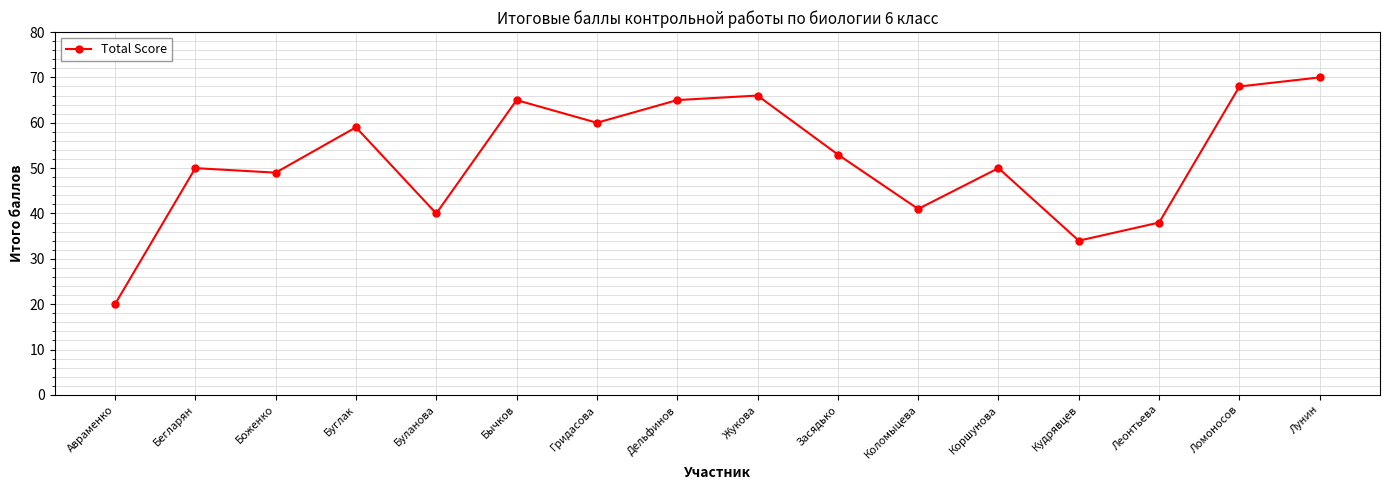

True or false: there are more than 1 points higher than both neighbors.

True